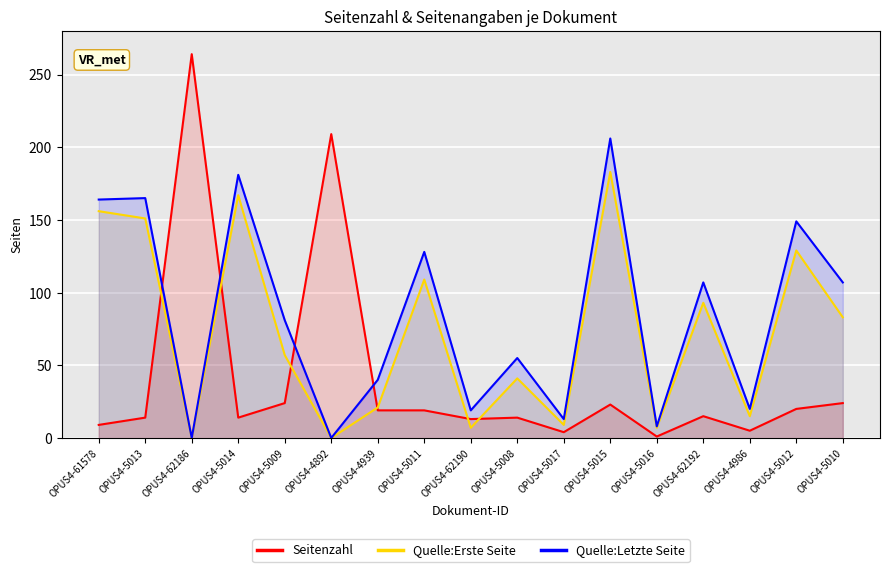

What is the maximum value for Quelle:Erste Seite?

183